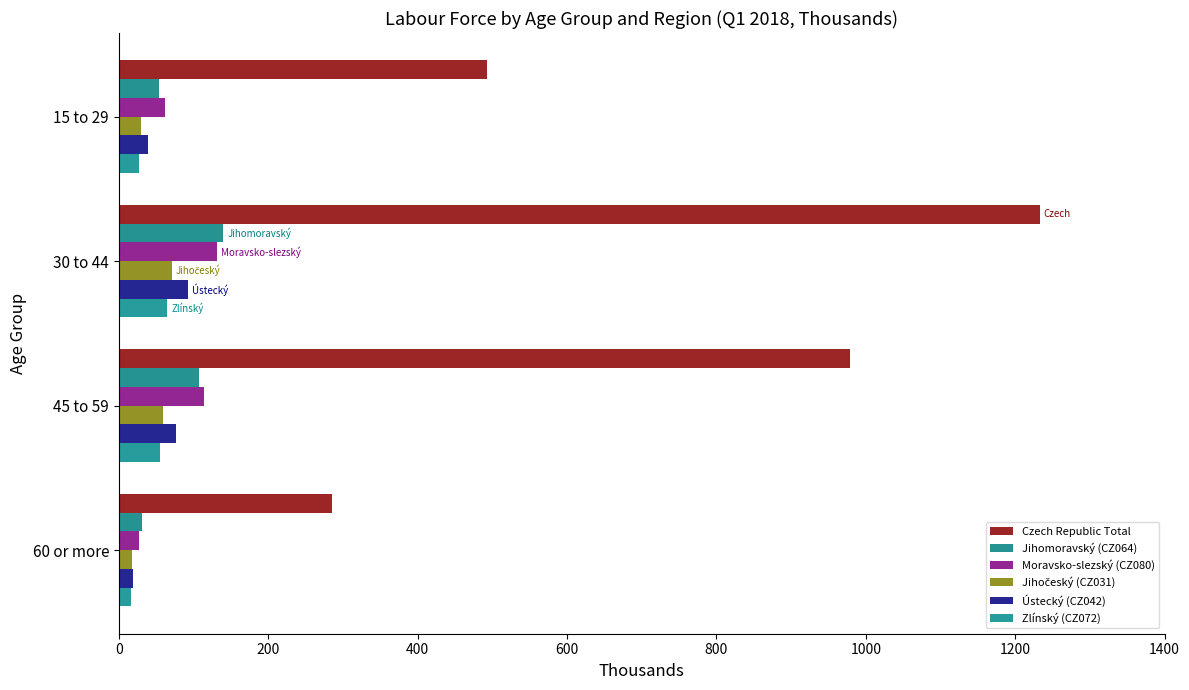

What is the sum of all Czech Republic Total values?

2990.8